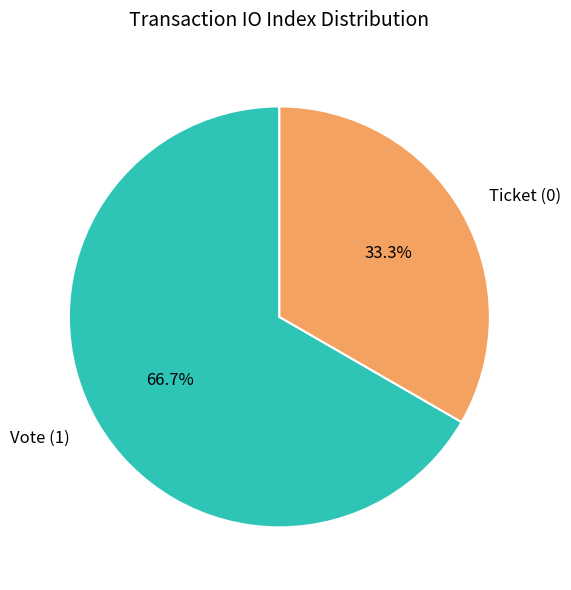

How many segments does this pie chart have?

2